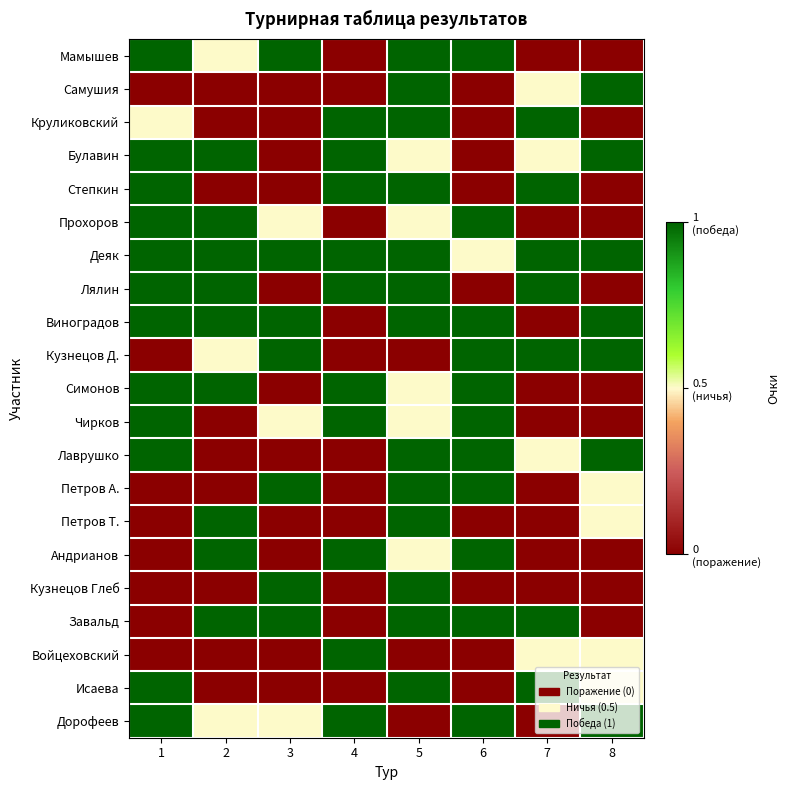

Which has a higher value, 2 or 3?

3